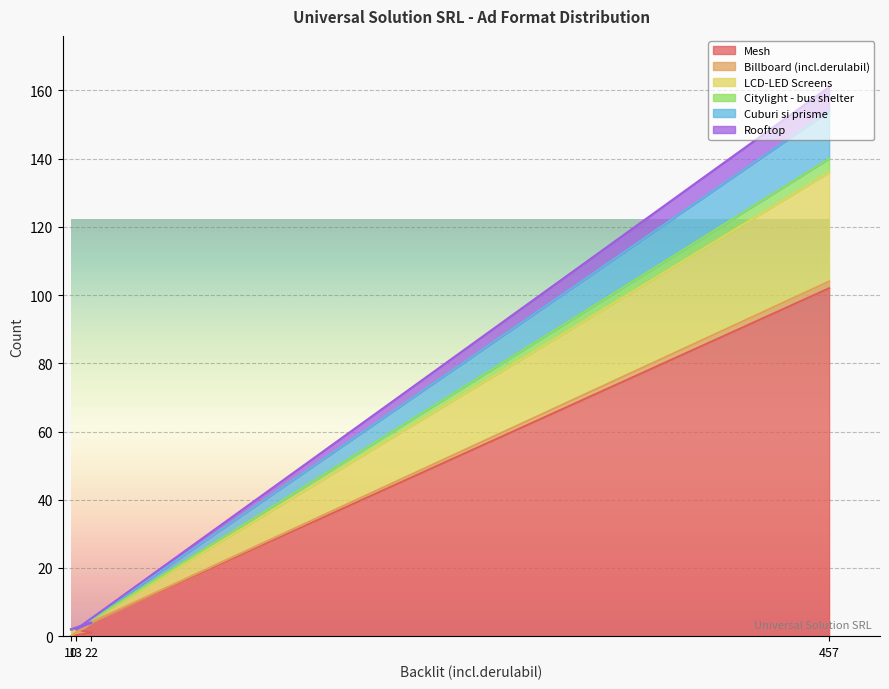

At which category is the sum across all series the highest?

457